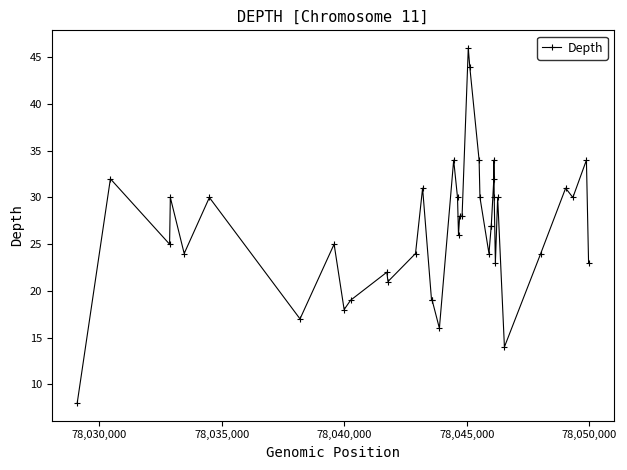

What is the smallest value displayed?

8